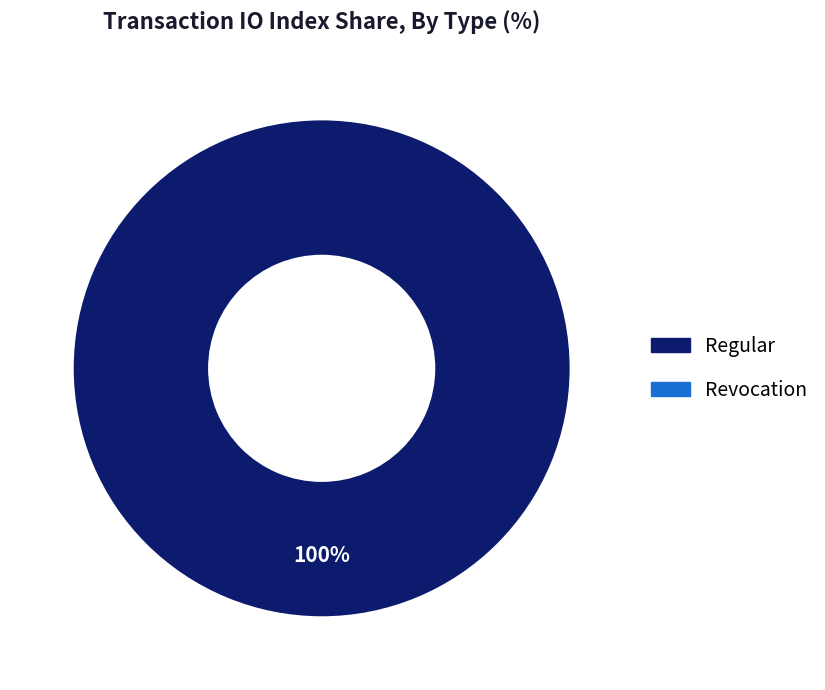

Is there a majority slice in this chart?

Yes